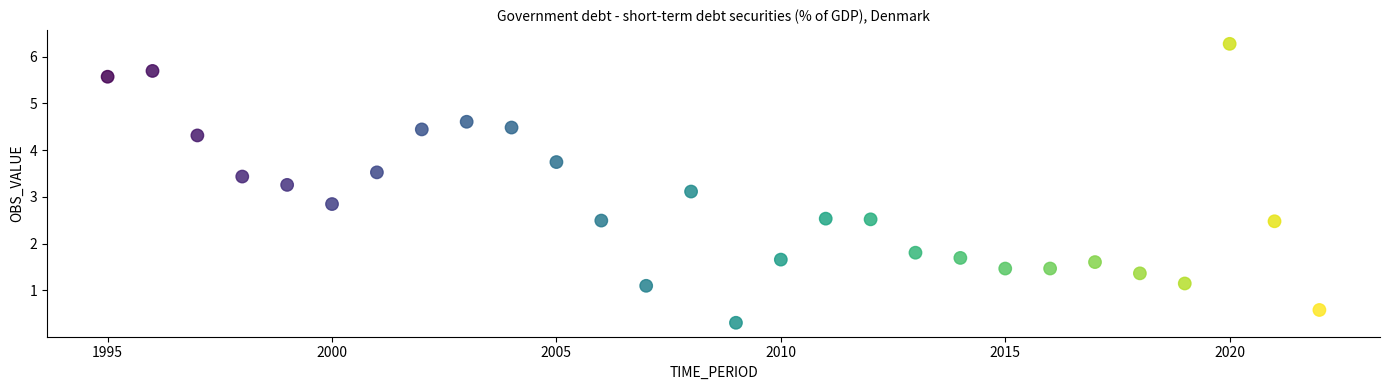

List the coordinates of all points as (Y, X) pairs, reading left to right.

(5.6, 1995.0)  (5.7, 1996.0)  (4.3, 1997.0)  (3.4, 1998.0)  (3.3, 1999.0)  (2.8, 2000.0)  (3.5, 2001.0)  (4.4, 2002.0)  (4.6, 2003.0)  (4.5, 2004.0)  (3.7, 2005.0)  (2.5, 2006.0)  (1.1, 2007.0)  (3.1, 2008.0)  (0.3, 2009.0)  (1.7, 2010.0)  (2.5, 2011.0)  (2.5, 2012.0)  (1.8, 2013.0)  (1.7, 2014.0)  (1.5, 2015.0)  (1.5, 2016.0)  (1.6, 2017.0)  (1.4, 2018.0)  (1.1, 2019.0)  (6.3, 2020.0)  (2.5, 2021.0)  (0.6, 2022.0)